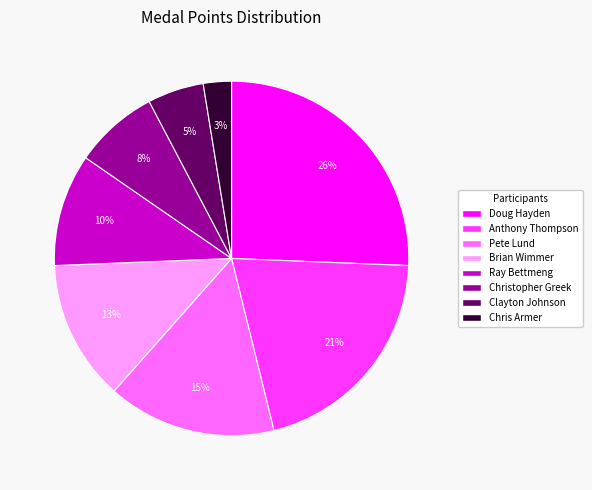

Which has a higher value, Doug Hayden or Clayton Johnson?

Doug Hayden